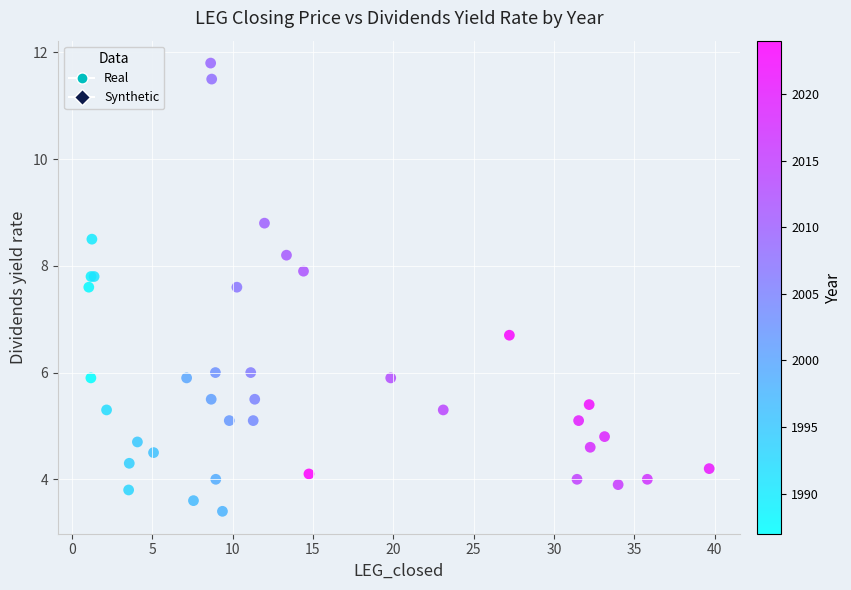

What Y value in the scatter plot is closest to 7?

6.7